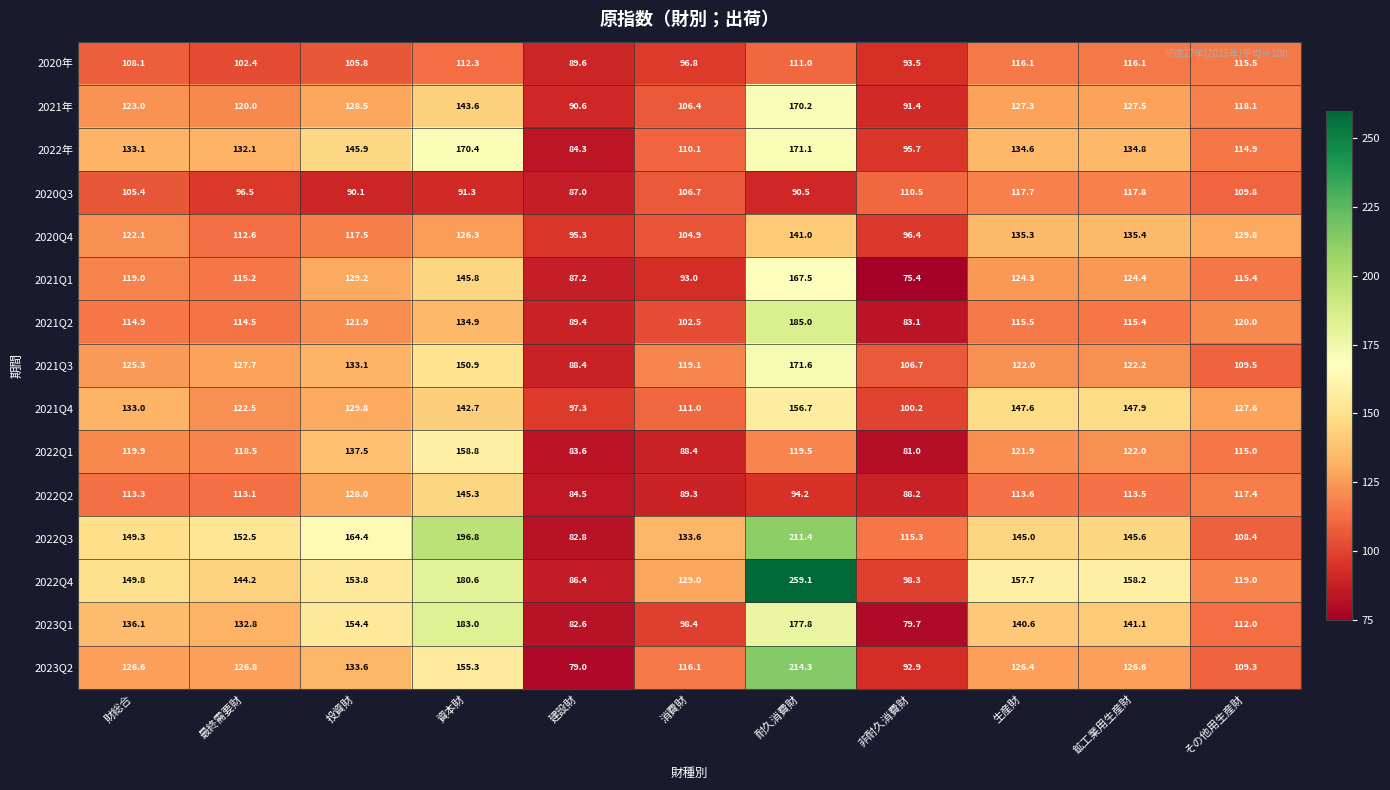

Rank the series at 資本財 from lowest to highest value.

2020Q3, 2020年, 2020Q4, 2021Q2, 2021Q4, 2021年, 2022Q2, 2021Q1, 2021Q3, 2023Q2, 2022Q1, 2022年, 2022Q4, 2023Q1, 2022Q3